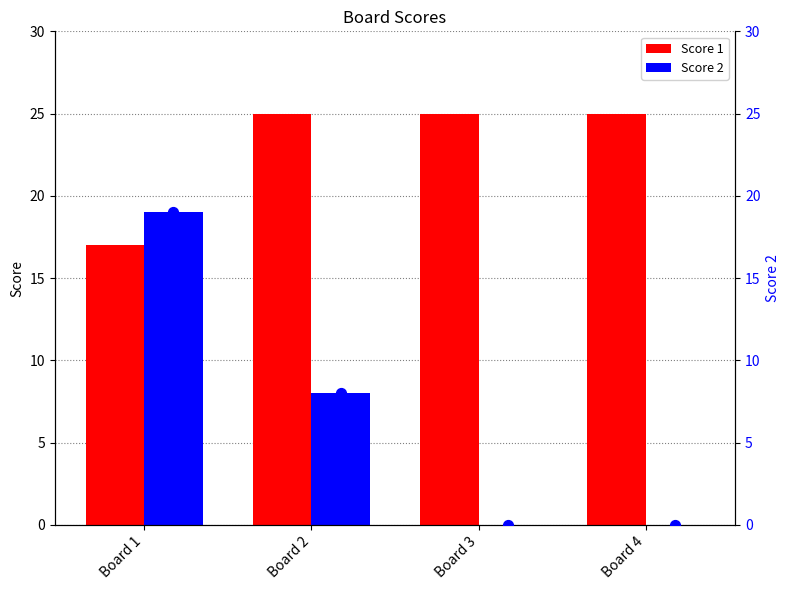

What is the highest value of the Score 1 series?

25